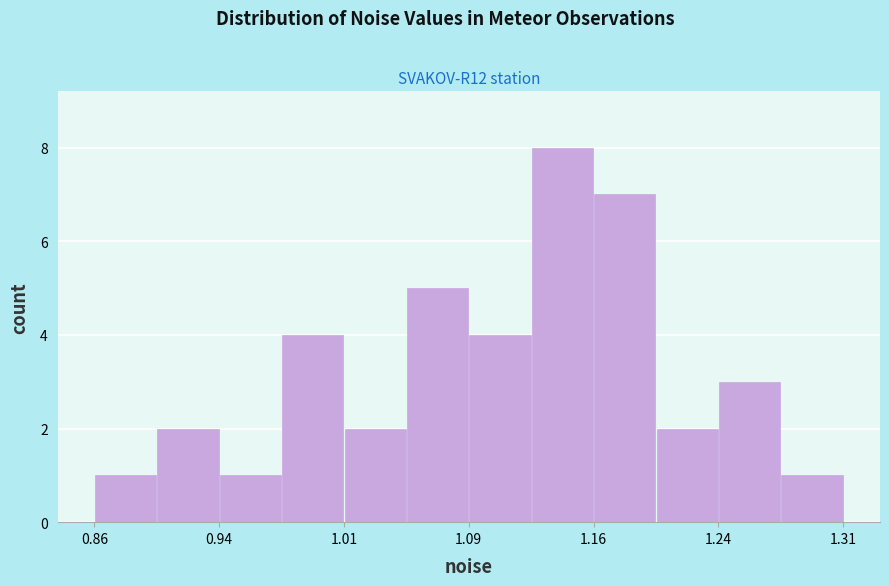

Read against the x-axis, roughly where is the centre of the tallest bar?

1.15